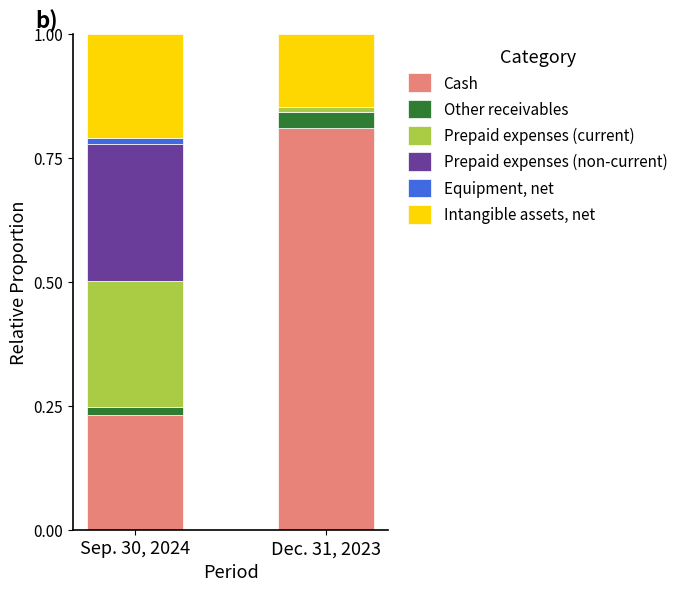

At which label does Cash reach its peak?

Dec. 31, 2023